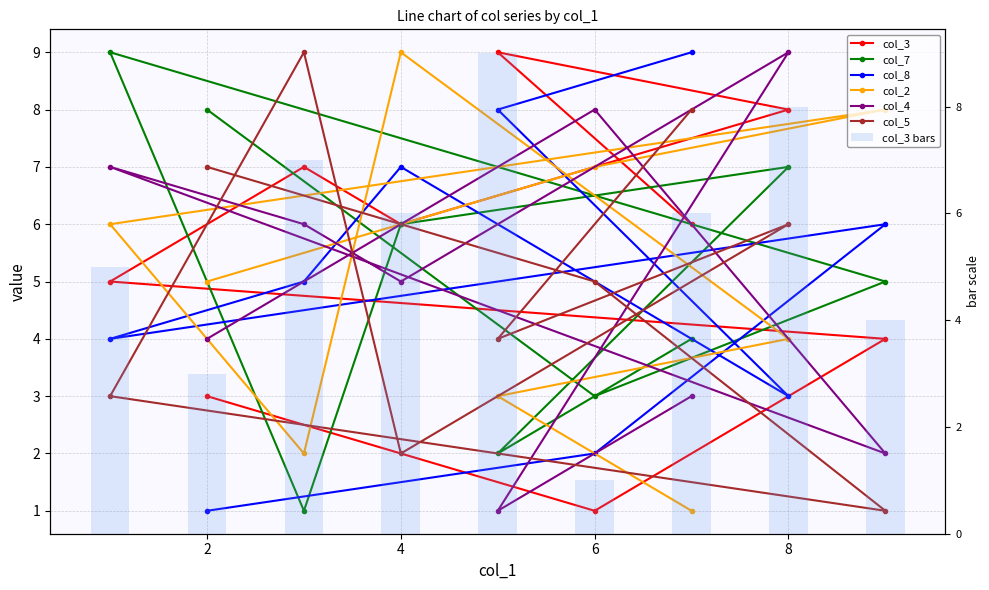

List the series in order of their peak value, highest first.

col_3, col_7, col_8, col_2, col_4, col_5